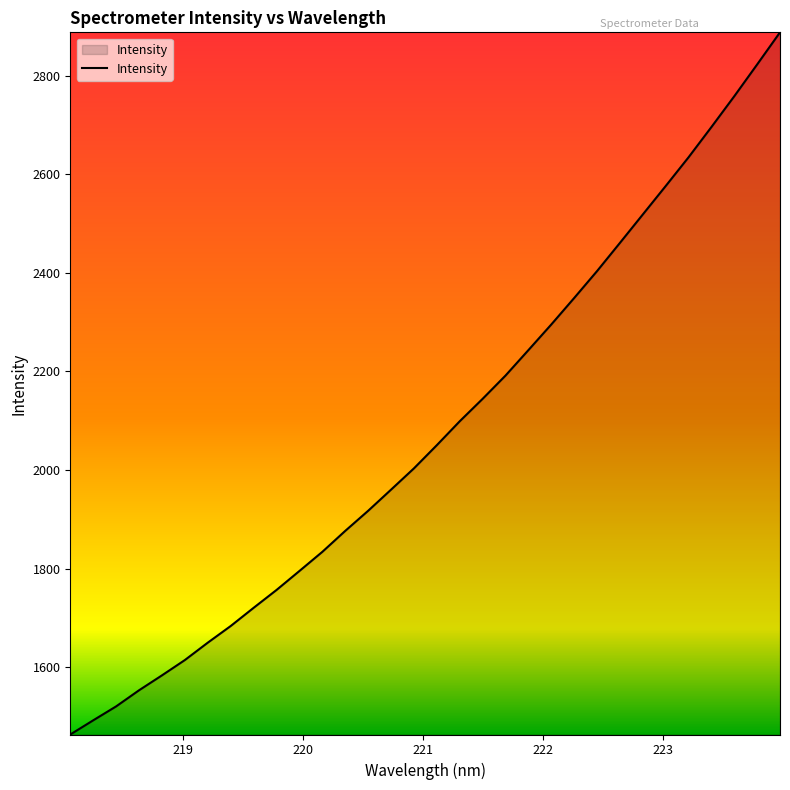

What is the smallest value displayed?

1463.7